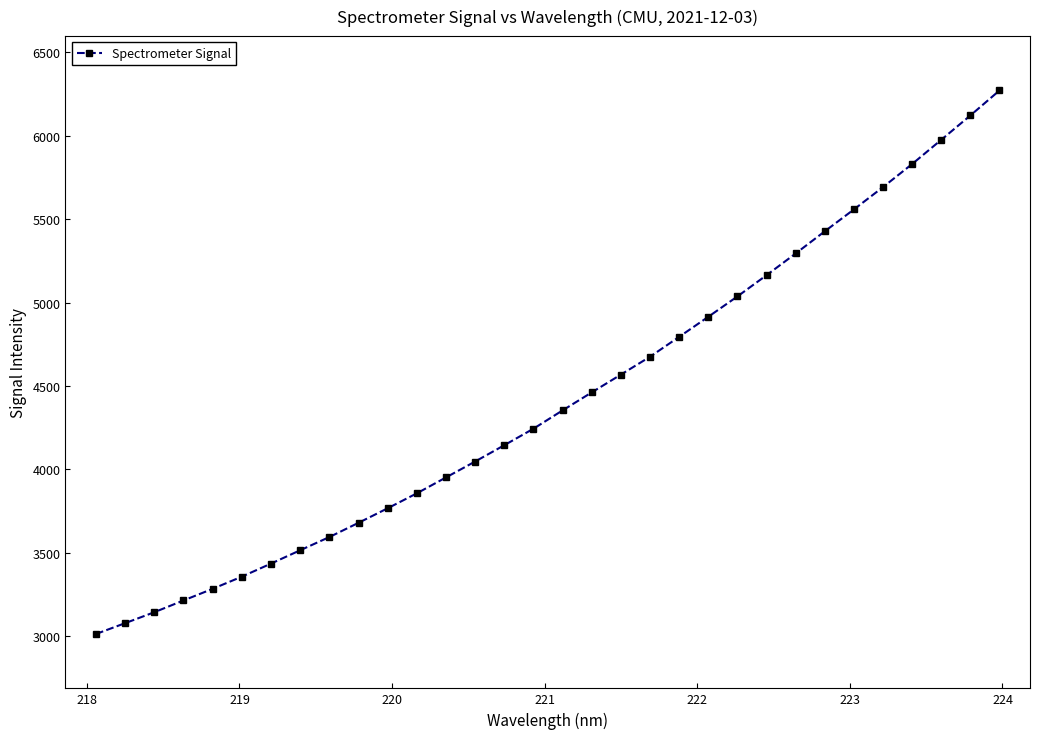

What is the smallest value displayed?

3013.6